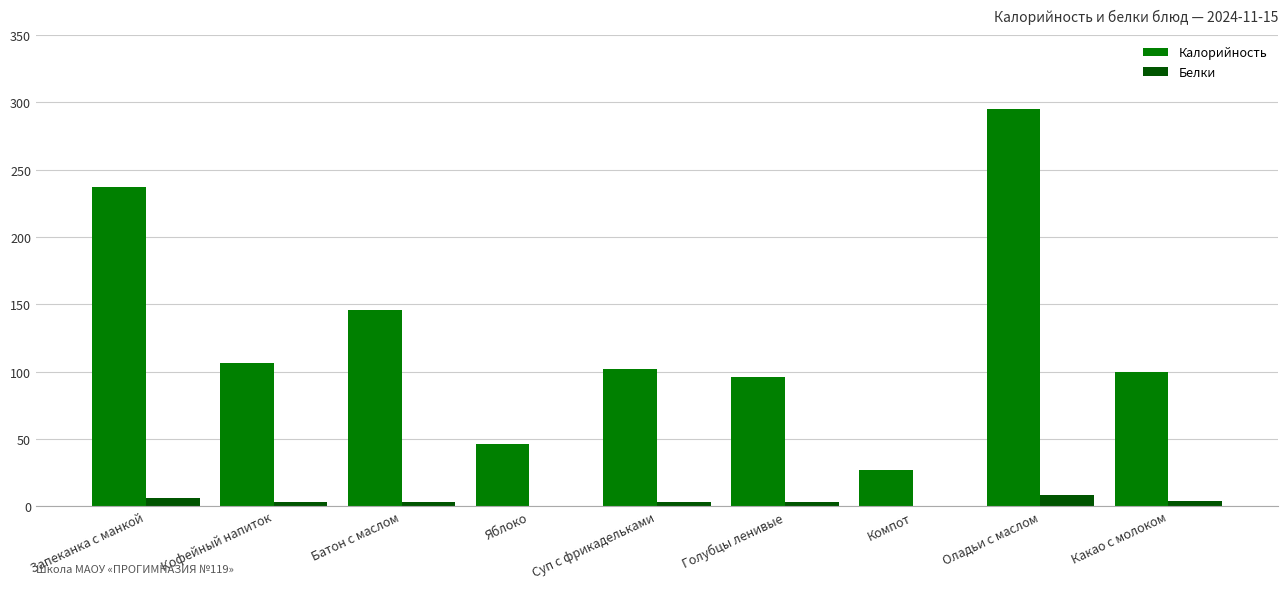

Which category has the highest value across all series?

Оладьи с маслом